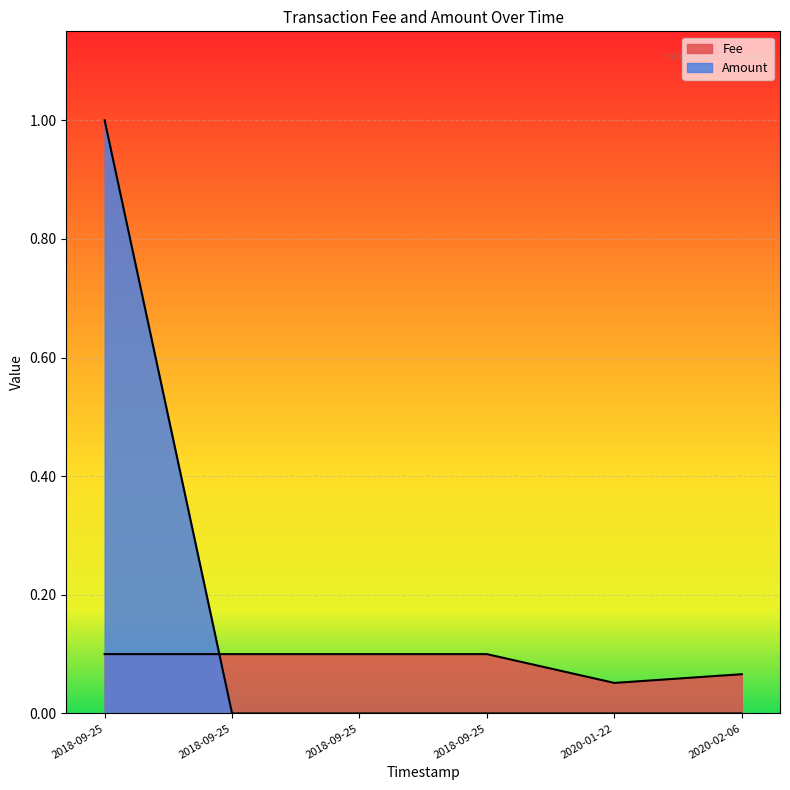

Where do Amount and Fee first cross each other?

2018-09-25 and 2018-09-25